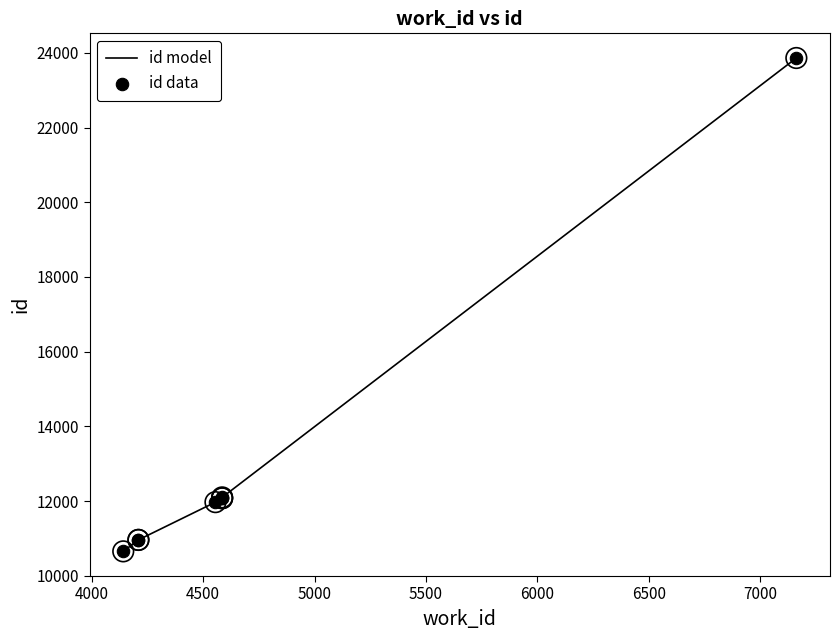

Which series contains the lowest Y value?

id model